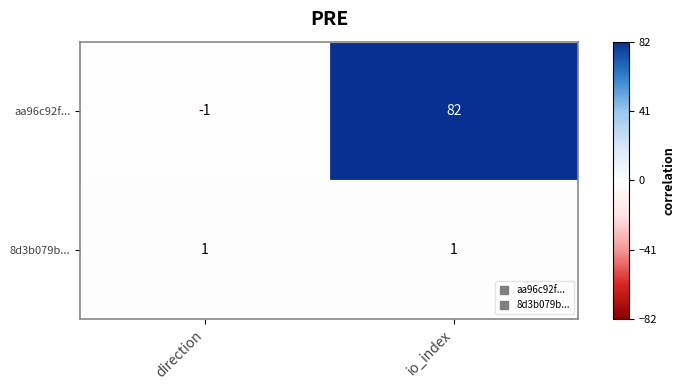

What is the maximum value shown in the chart?

82